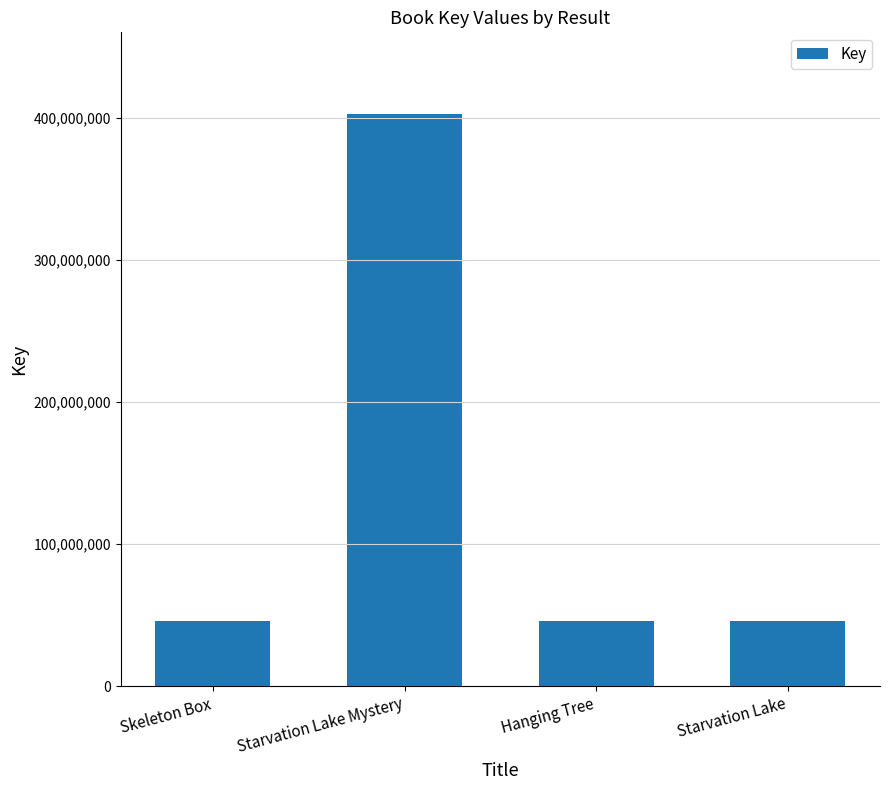

What position from the left is Starvation Lake Mystery?

2